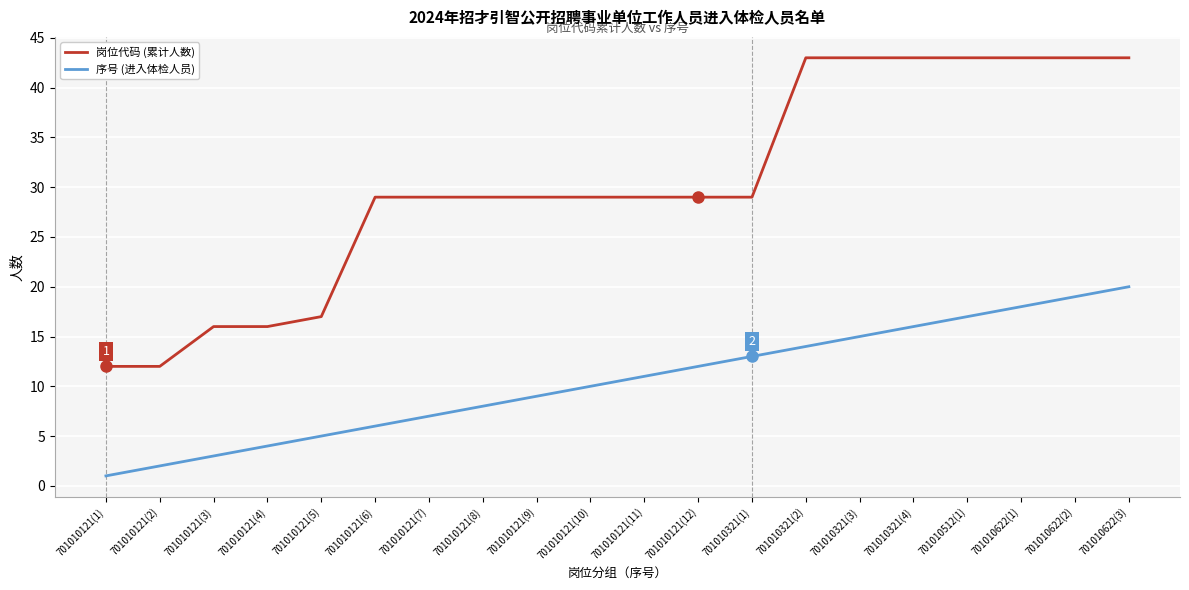

The 序号 (进入体检人员) series shows 2 at 701010121(6). True or false?

False